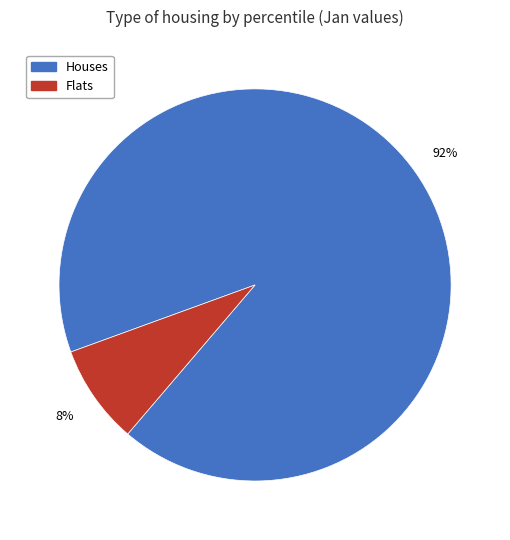

To the nearest percent, what is the average slice percentage?

50%